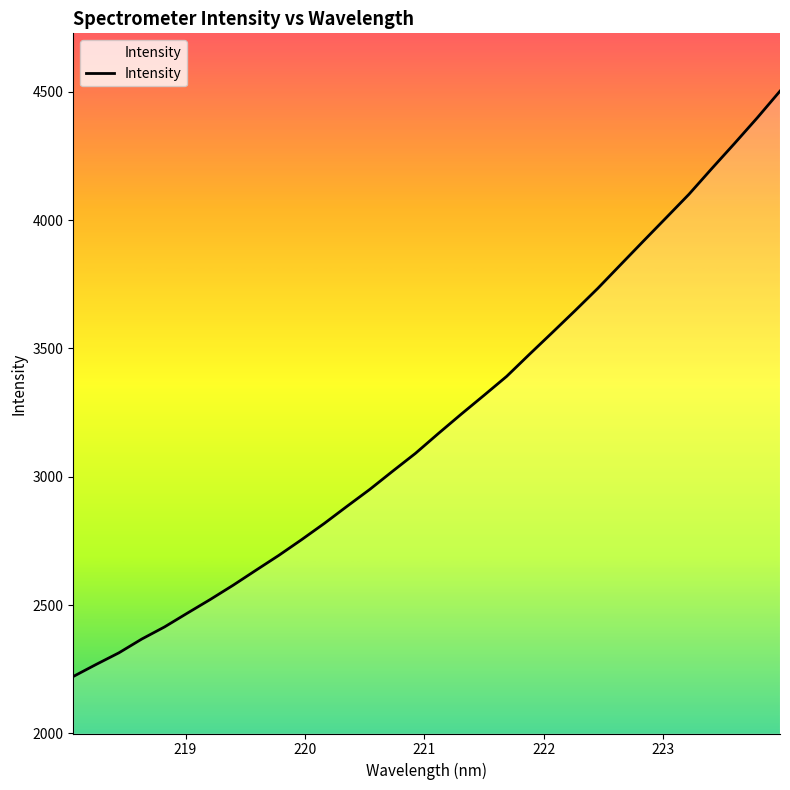

Does the chart display data point markers on the line(s)?

No